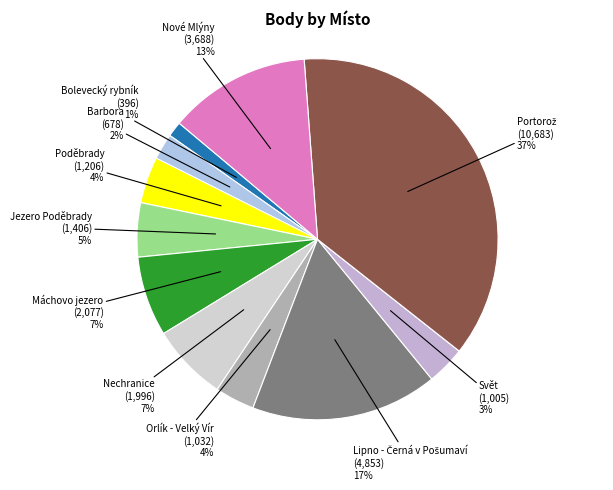

Is there a majority slice in this chart?

No